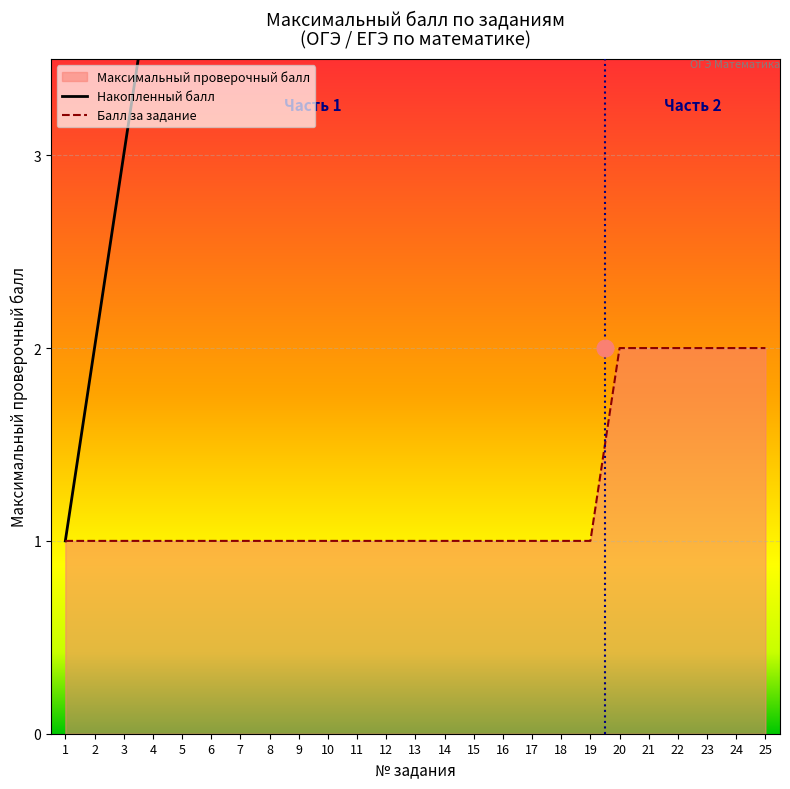

What is the spread (max minus min) of values at 22?

23